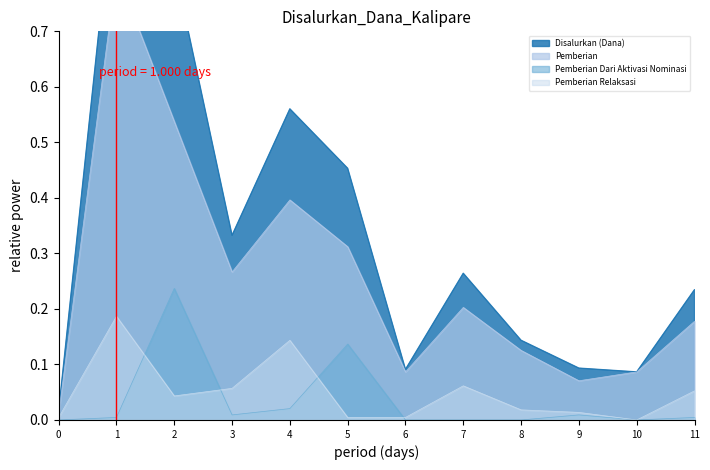

Is the value of Pemberian Dari Aktivasi Nominasi at 8 greater than the value of Pemberian Relaksasi at 2?

No